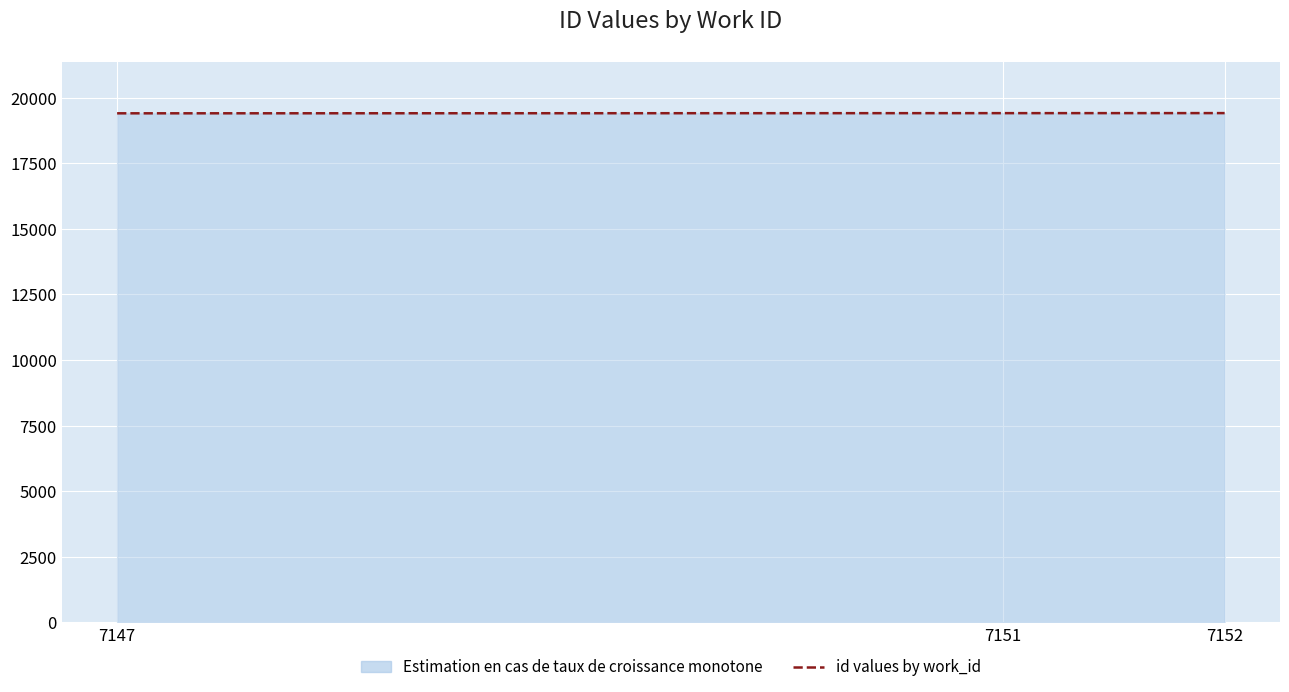

Reading right to left, transcribe all the data shown in this chart.

7152=19408	7151=19407	7147=19400